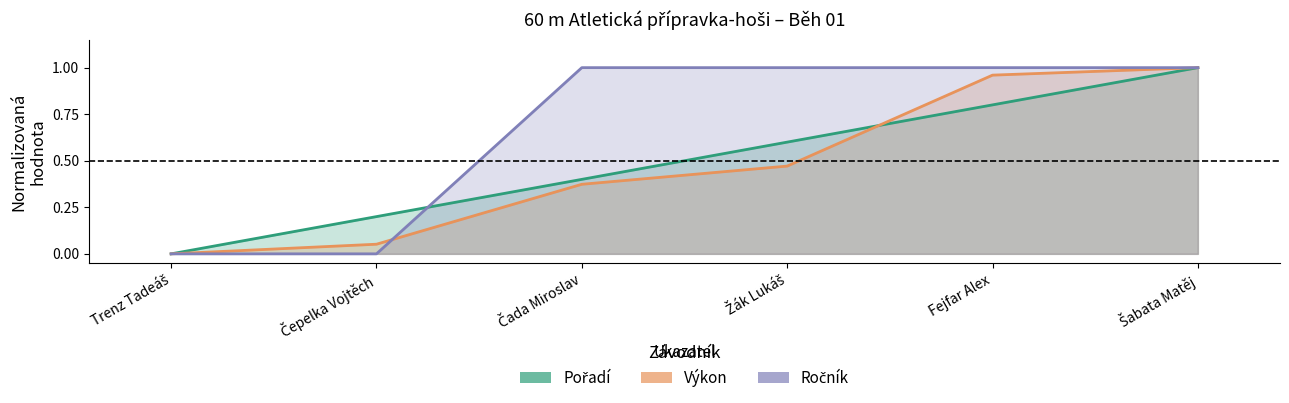

What is the spread (max minus min) of values at Fejfar Alex?

0.2